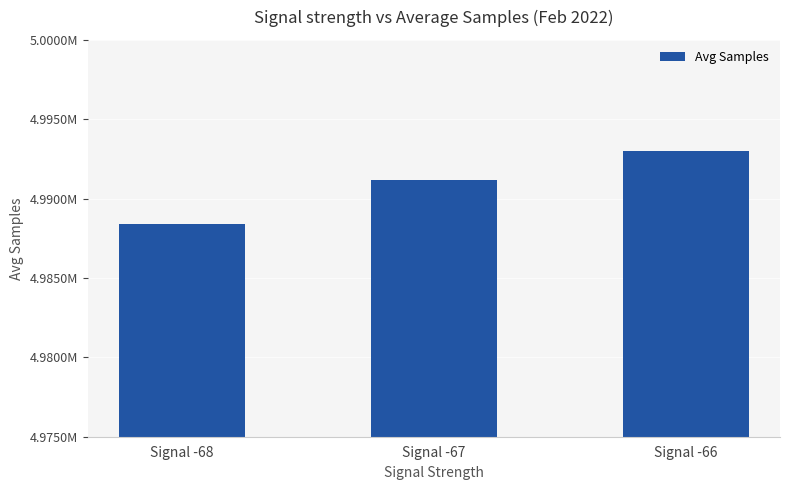

Is it true that the value at Signal -66 is 4993002?

True